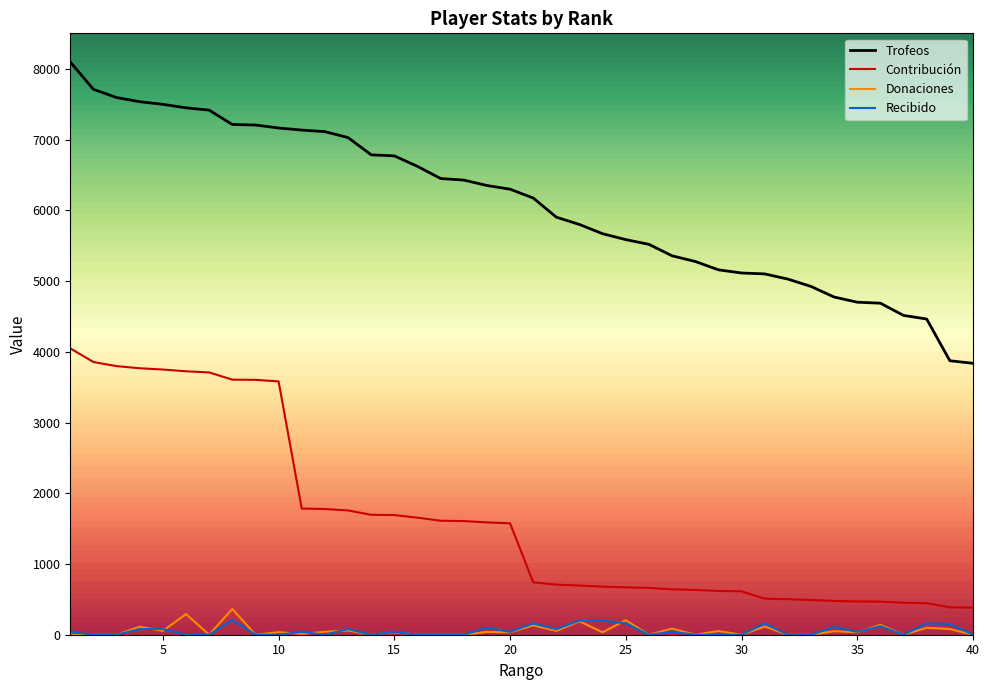

True or false: Trofeos and Recibido intersect in this chart.

False